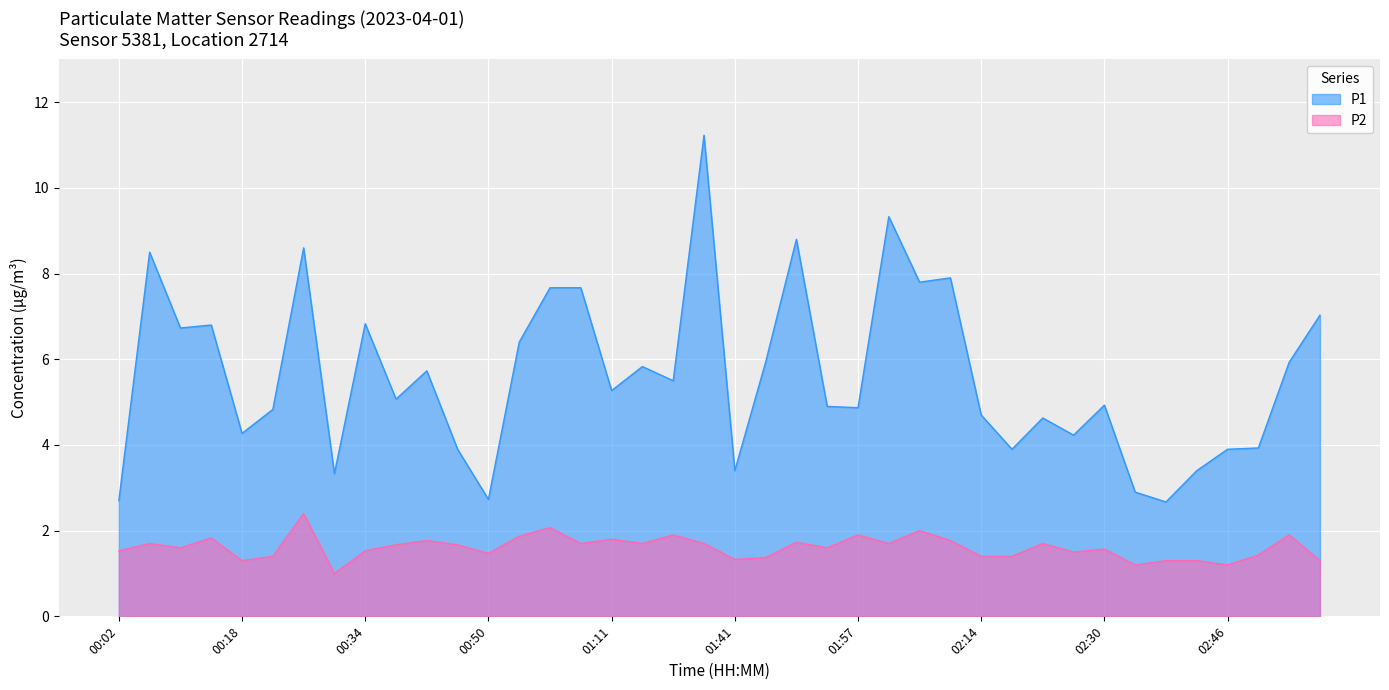

How many data points does each series have?

40